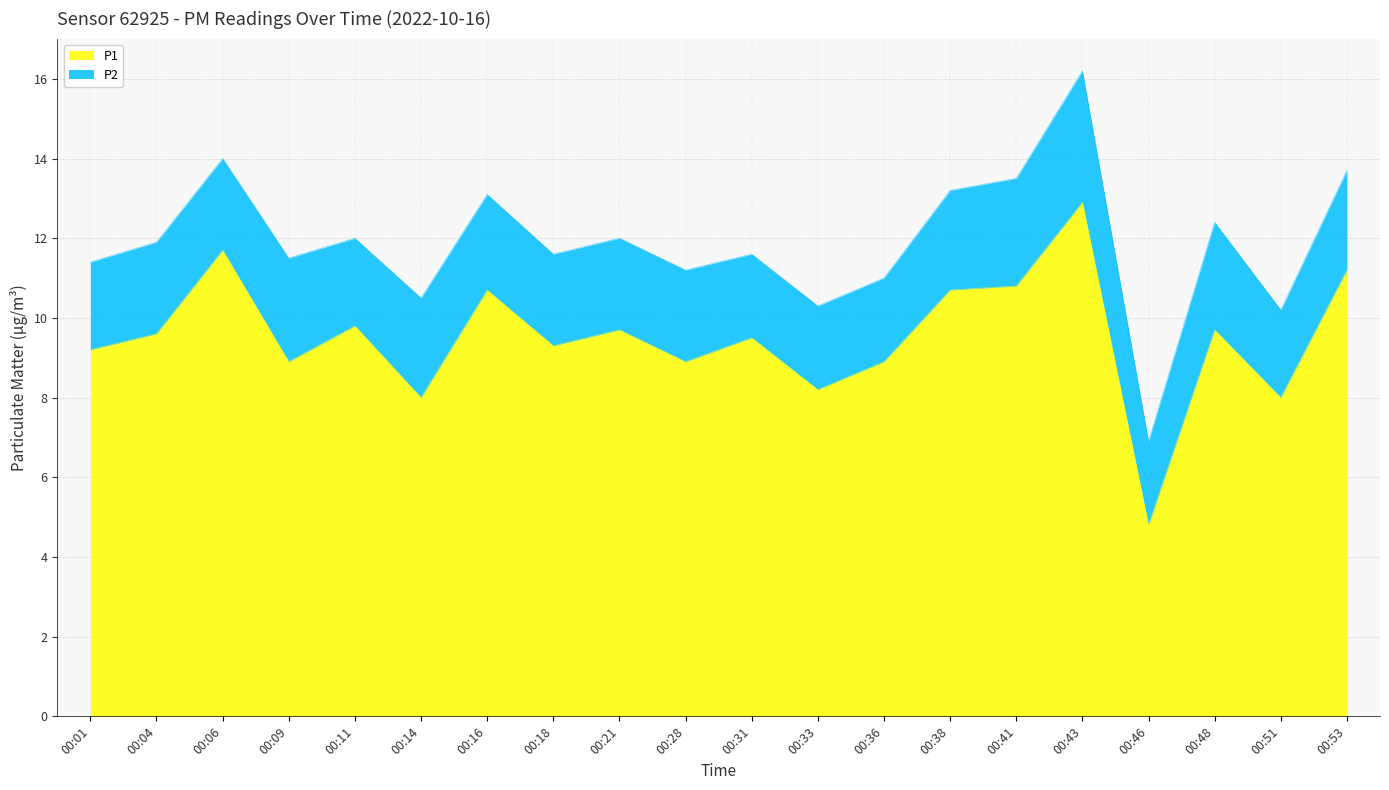

Which label corresponds to the largest value in the chart?

00:43